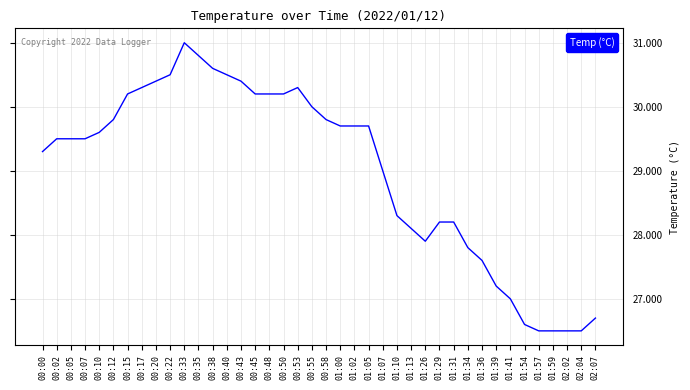

What is the difference between the maximum and minimum values?

4.5